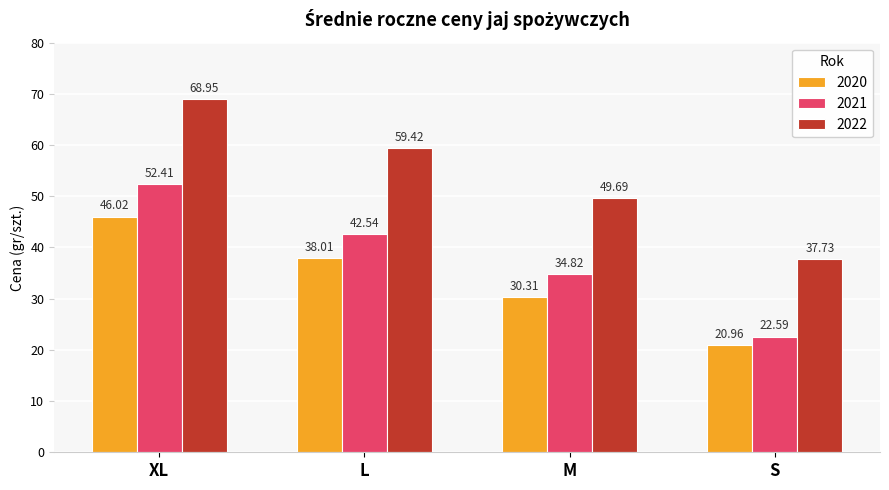

How many values in the 2020 series are below 38?

2